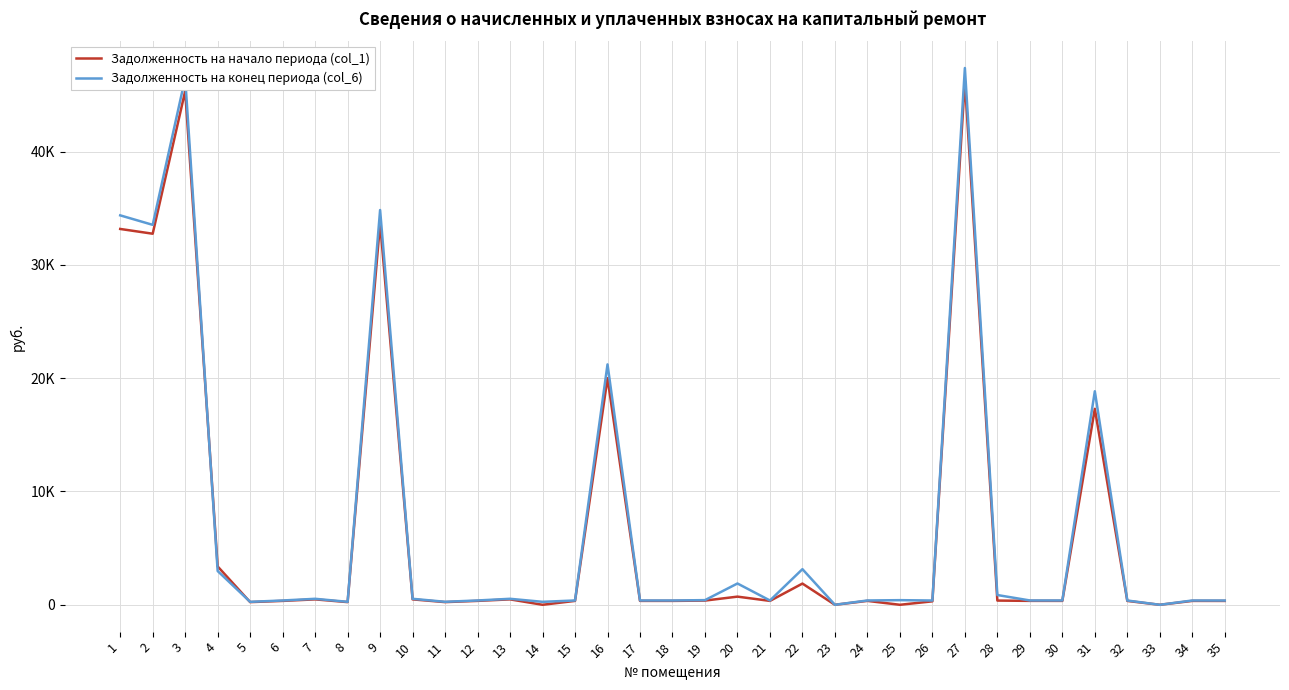

Which category has the highest value across all series?

27